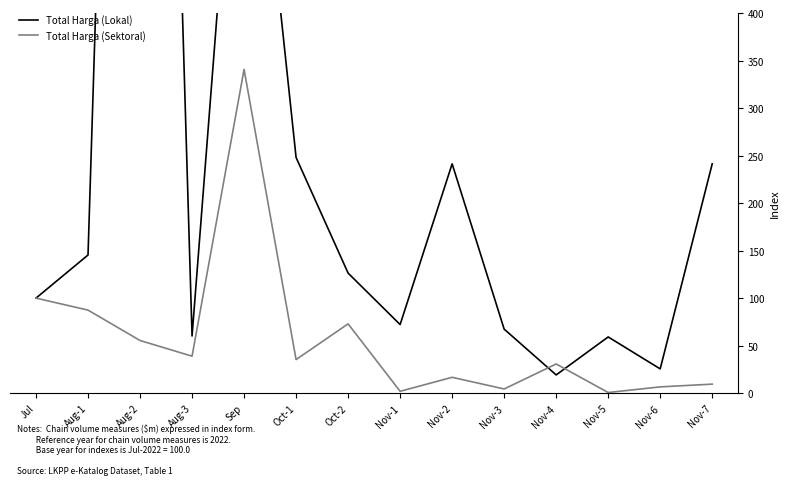

What is the greatest value displayed?

1900.1